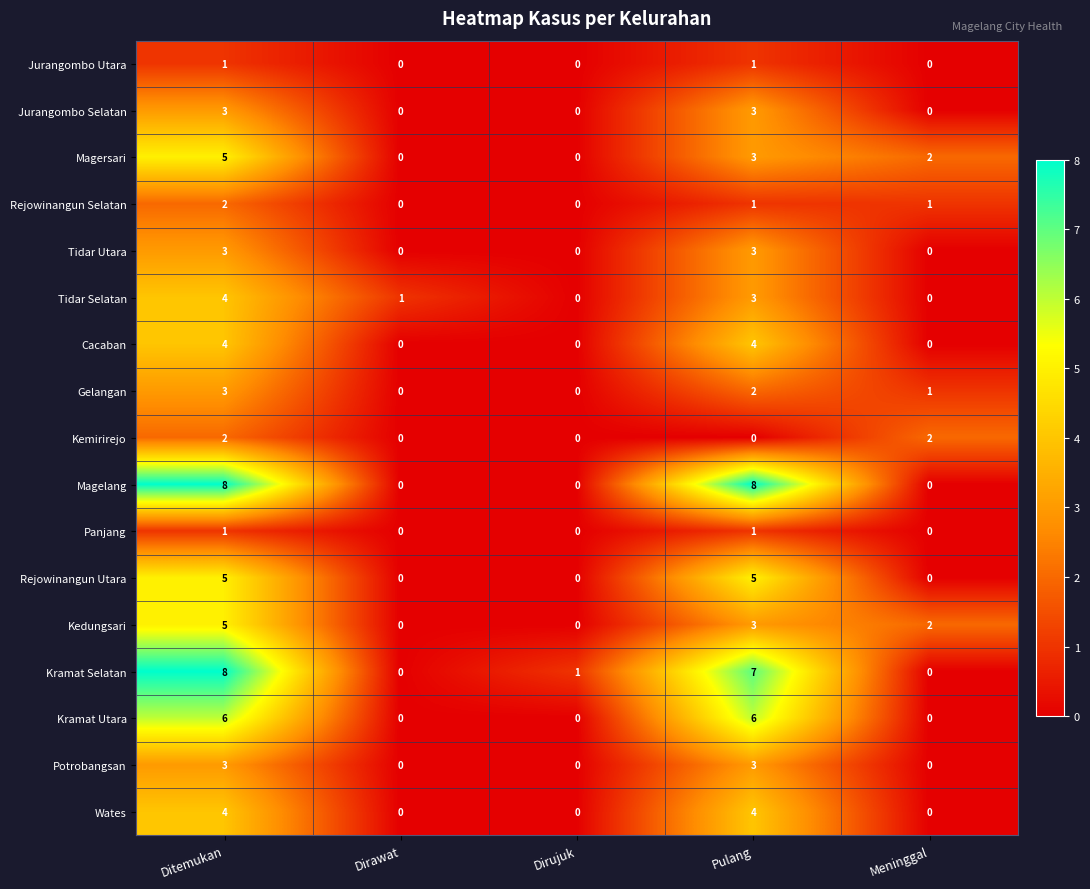

Is it true that Tidar Selatan equals 2 at Dirawat?

False